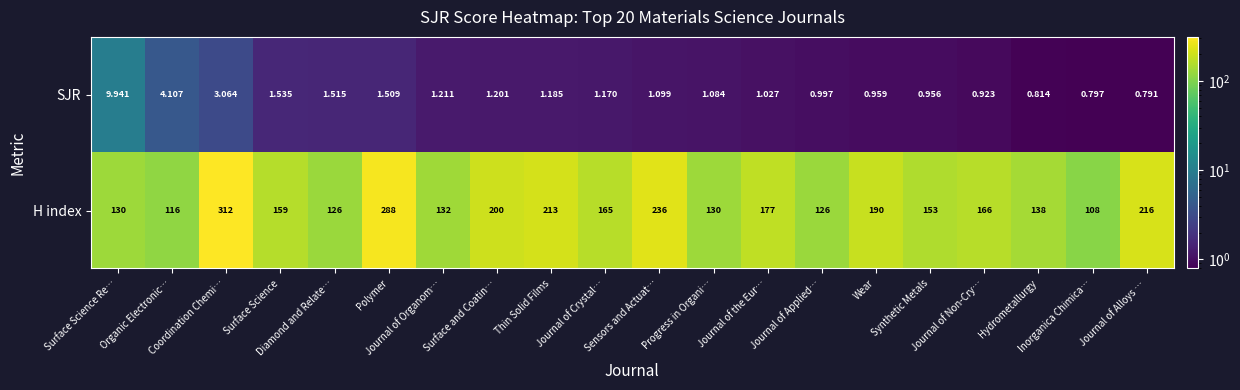

What is the total value across all series at Sensors and Actuat…?

237.1